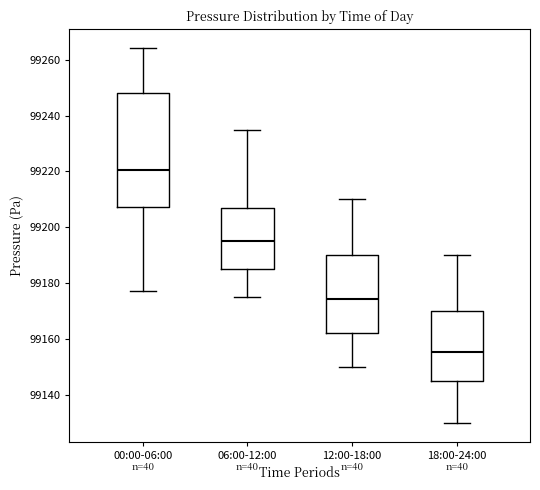

Reading left to right, transcribe this box plot: for each box, give where its median line is, the range the box spans, and where its two whiskers end, as read against the y-axis. The values are not printed on the chart, so give them approximately, as read against the axis.

00:00-06:00: median 99220, box 99208 to 99248, whiskers 99178 to 99264
06:00-12:00: median 99196, box 99186 to 99206, whiskers 99176 to 99236
12:00-18:00: median 99174, box 99162 to 99190, whiskers 99150 to 99210
18:00-24:00: median 99156, box 99144 to 99170, whiskers 99130 to 99190